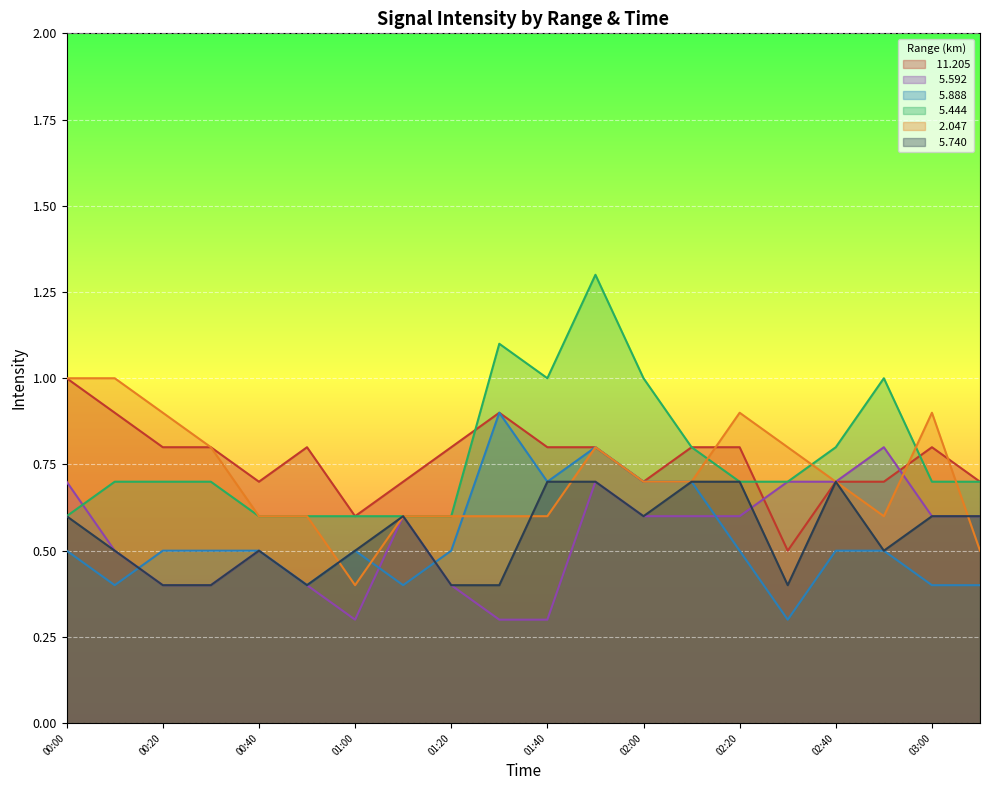

At 2005/12/19 01:10, list the series in order from largest to smallest.

 11.205,   5.592,   5.444,   2.047,   5.740,   5.888